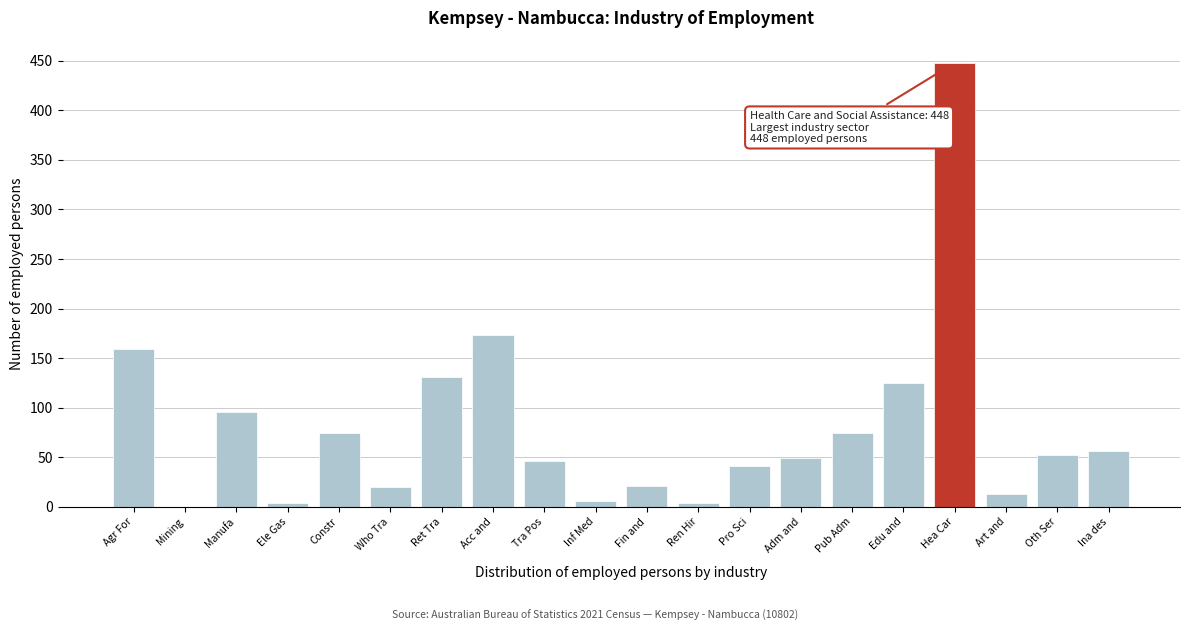

Which label corresponds to the largest value in the chart?

Hea Car